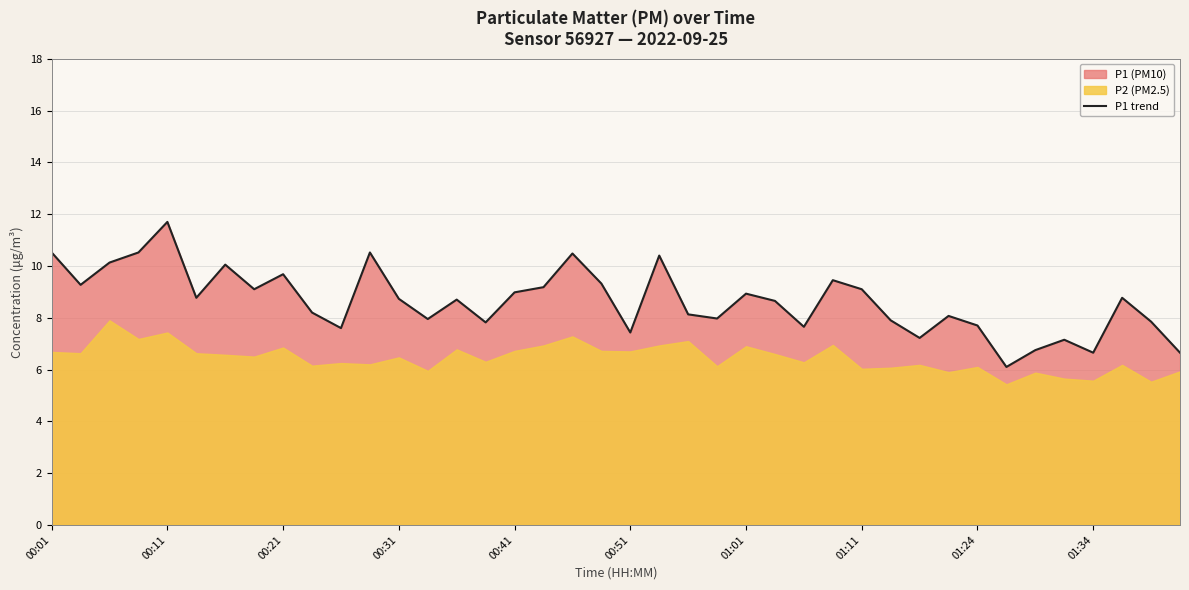

What is the minimum value for P1 trend?

6.1